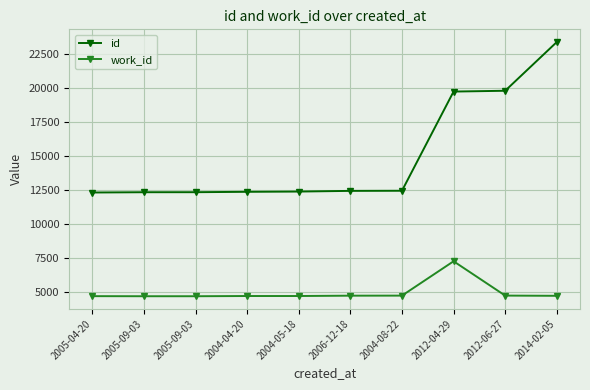

True or false: id has a value of 23391 at 2014-02-05.

True